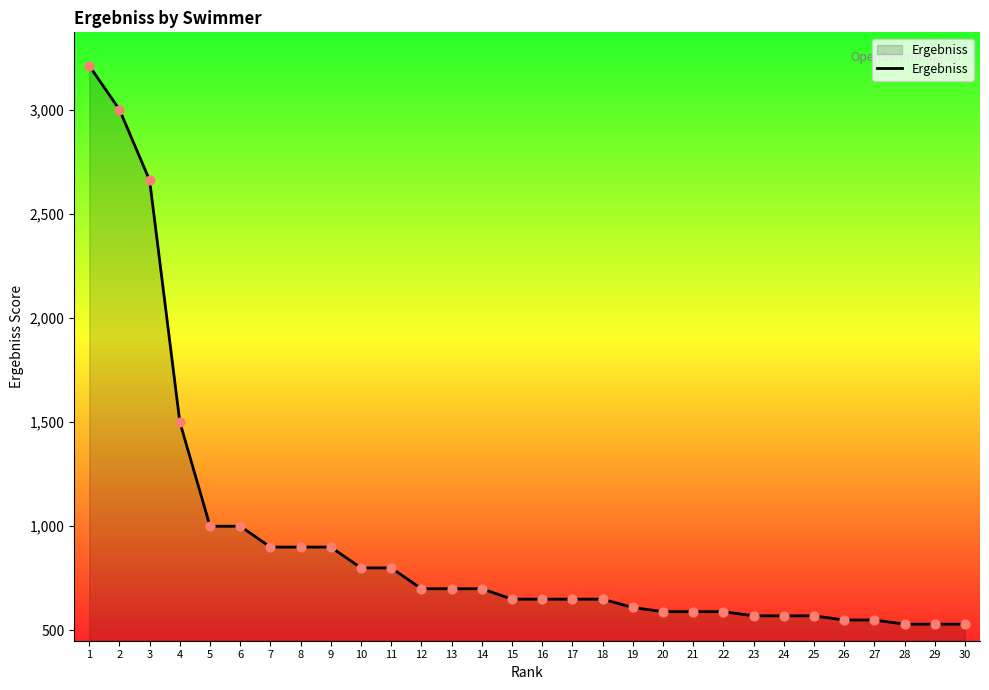

What is the ratio of the value at 21 to the value at 26?

1.1